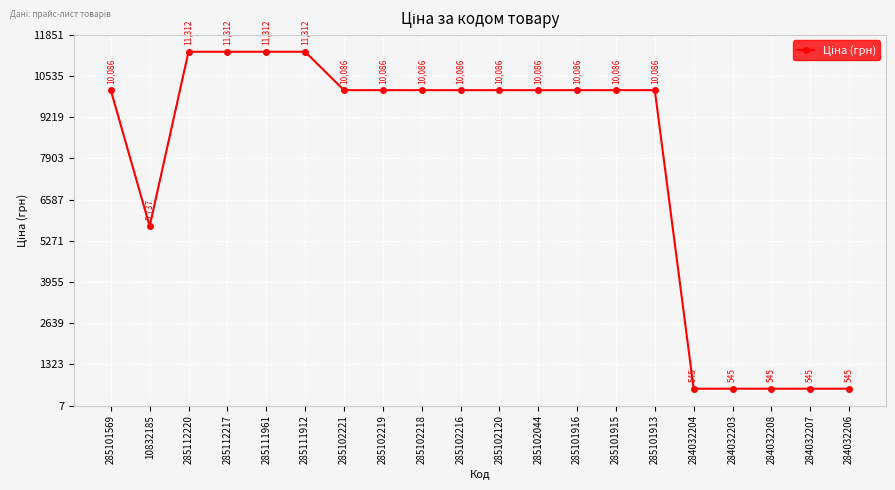

What is the greatest value displayed?

11312.5